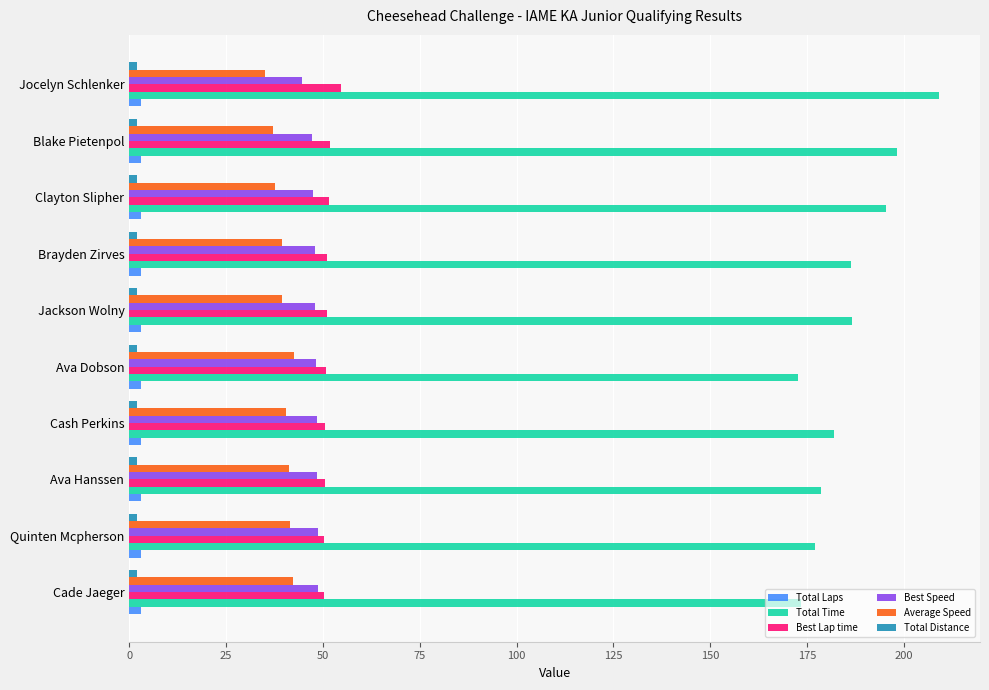

Which series has the widest spread of values?

Total Time